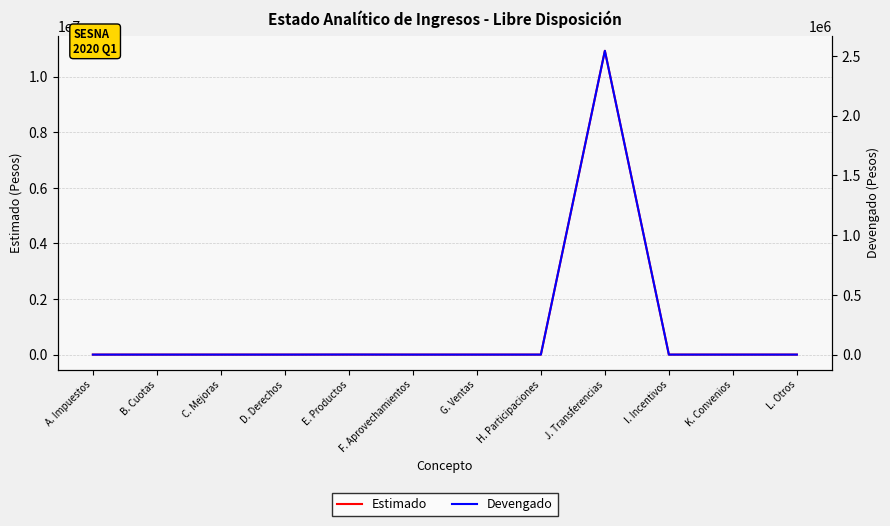

What are all the series names shown in the legend?

Estimado, Devengado